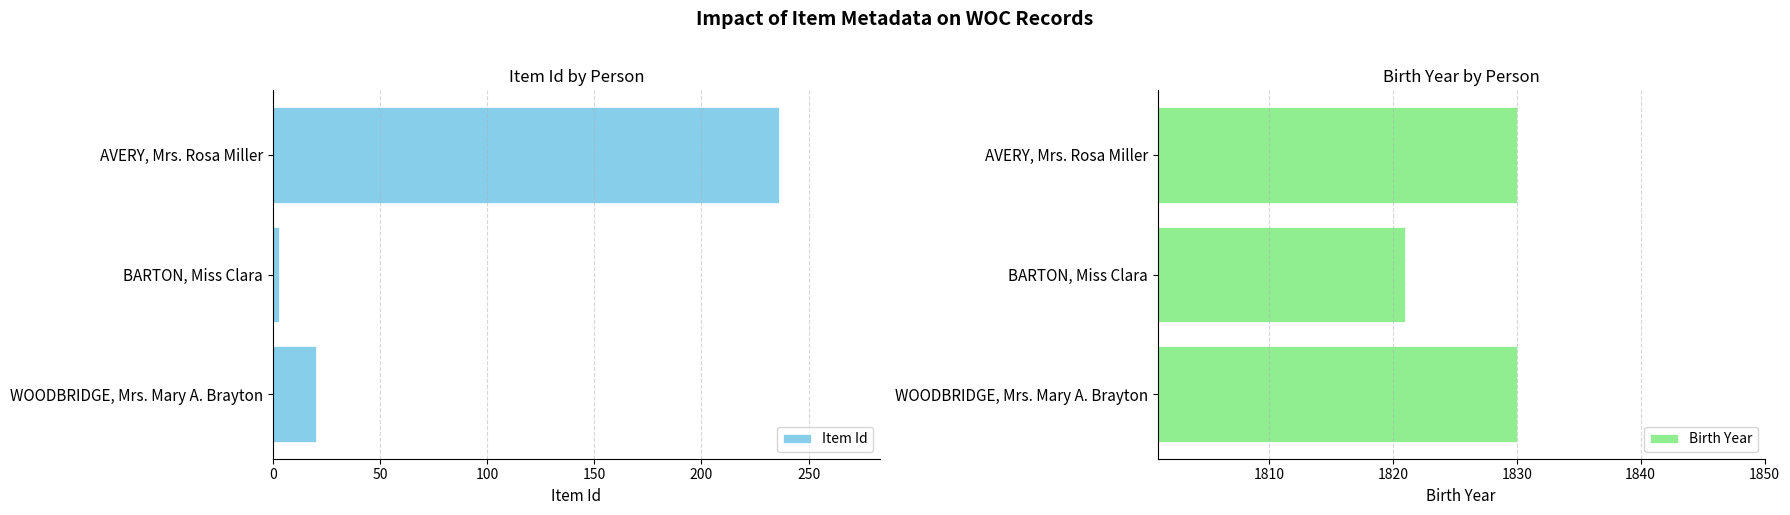

Count the Birth Year values in the range 1821 to 1830.

3